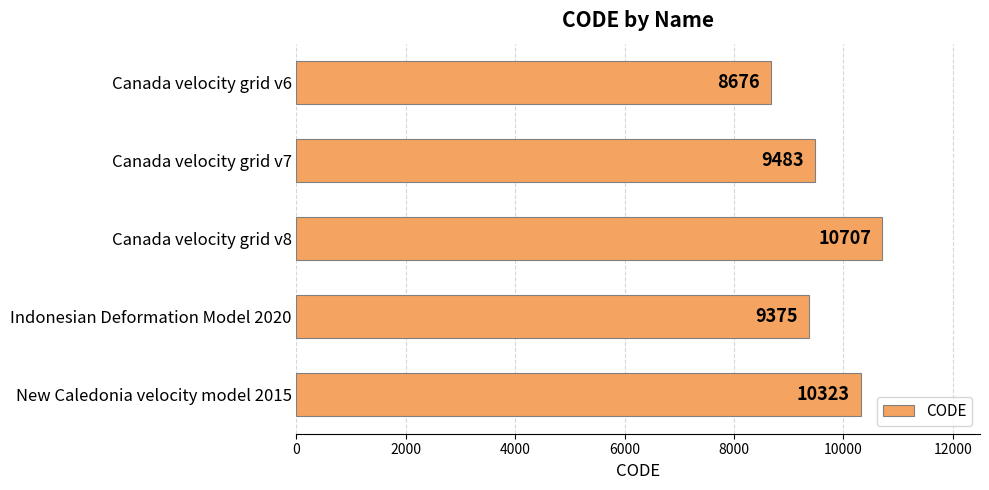

Approximately how many times larger is the value at Canada velocity grid v8 compared to Canada velocity grid v6?

1.2